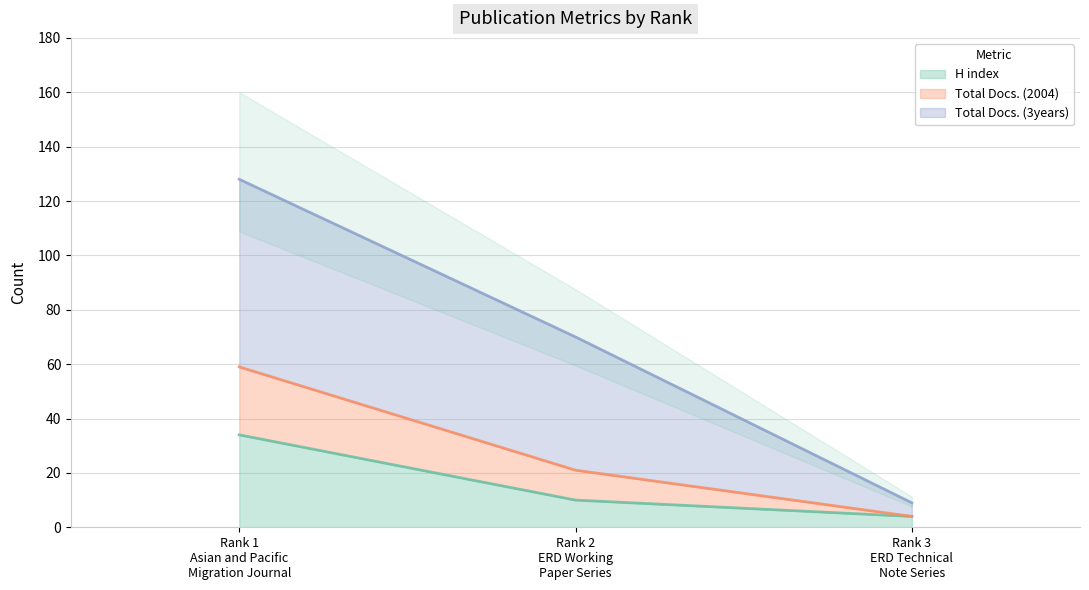

What is the total value across all series at Rank 3
ERD Technical
Note Series?

13